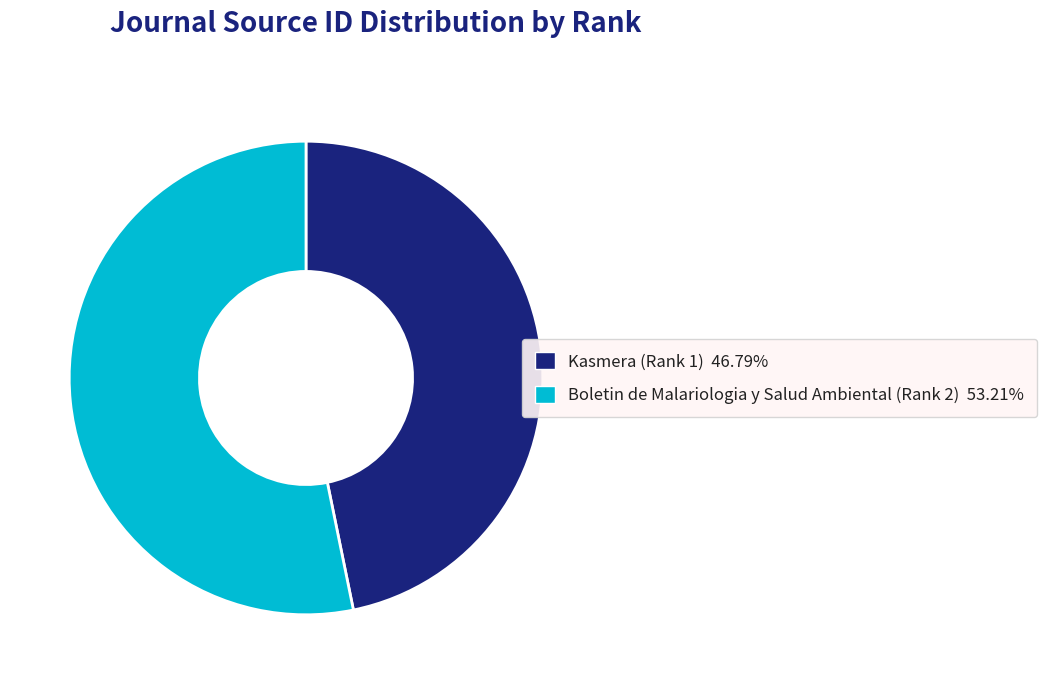

Approximately how many times larger is the value at Kasmera (Rank 1) compared to Boletin de Malariologia y Salud Ambiental (Rank 2)?

0.9